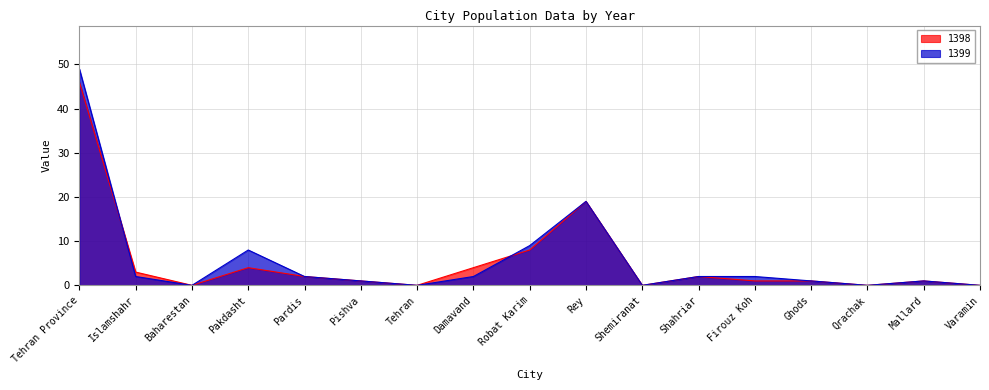

What is the label of the 12th point from the right?

Pishva